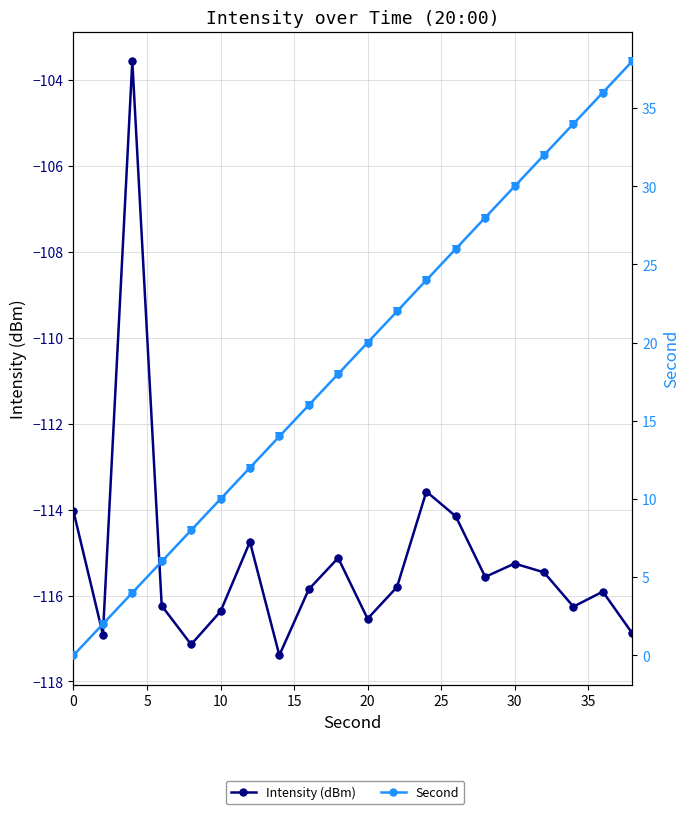

What are all the series names shown in the legend?

Intensity (dBm), Second